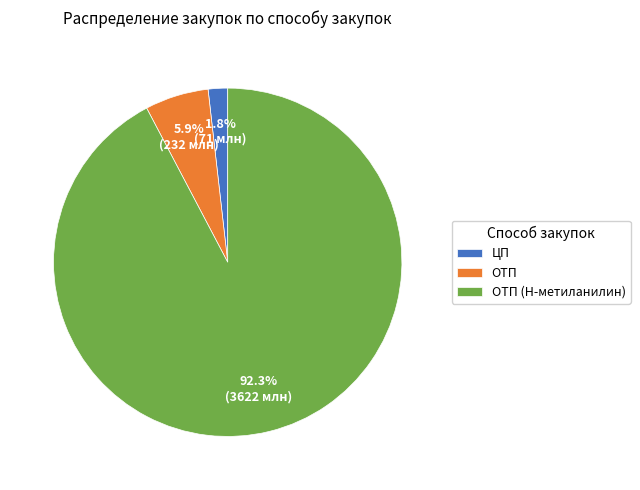

Is ОТП (Н-метиланилин) the majority of the pie?

Yes